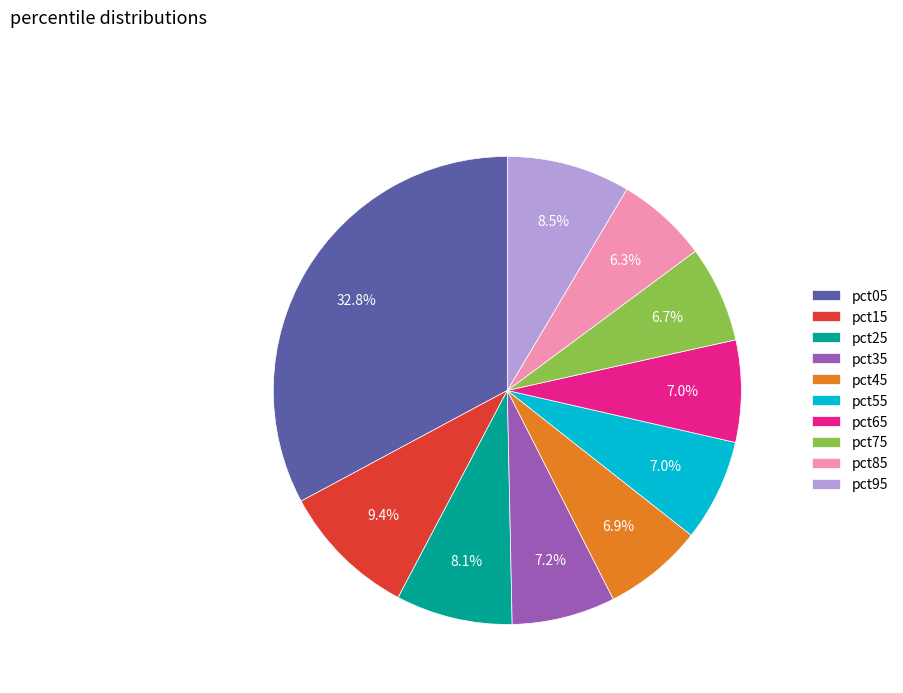

Do pct75 and pct65 together represent more than half of the pie?

No